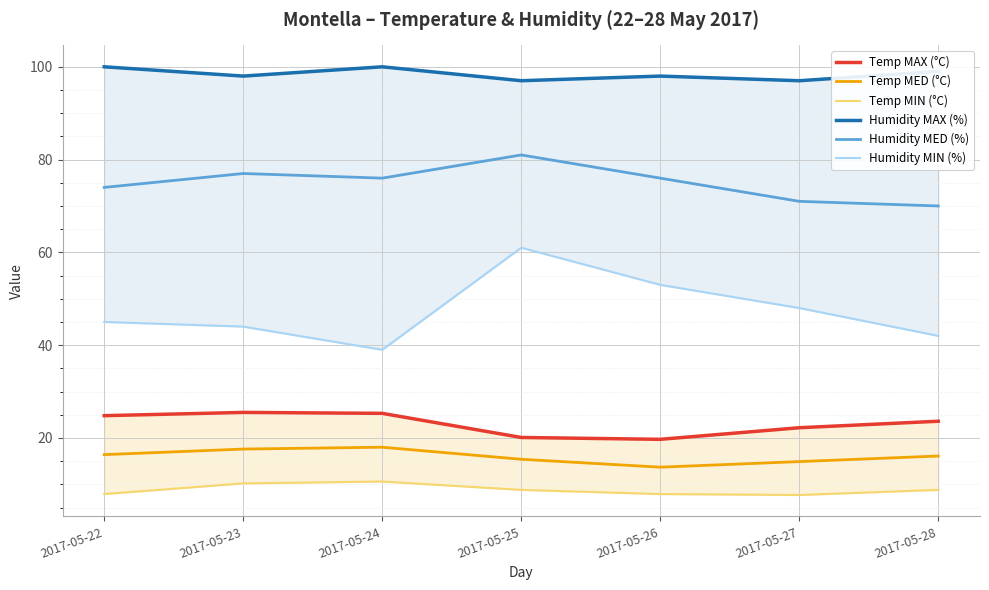

List the series in order of their peak value, lowest first.

Temp MIN (°C), Temp MED (°C), Temp MAX (°C), Humidity MIN (%), Humidity MED (%), Humidity MAX (%)